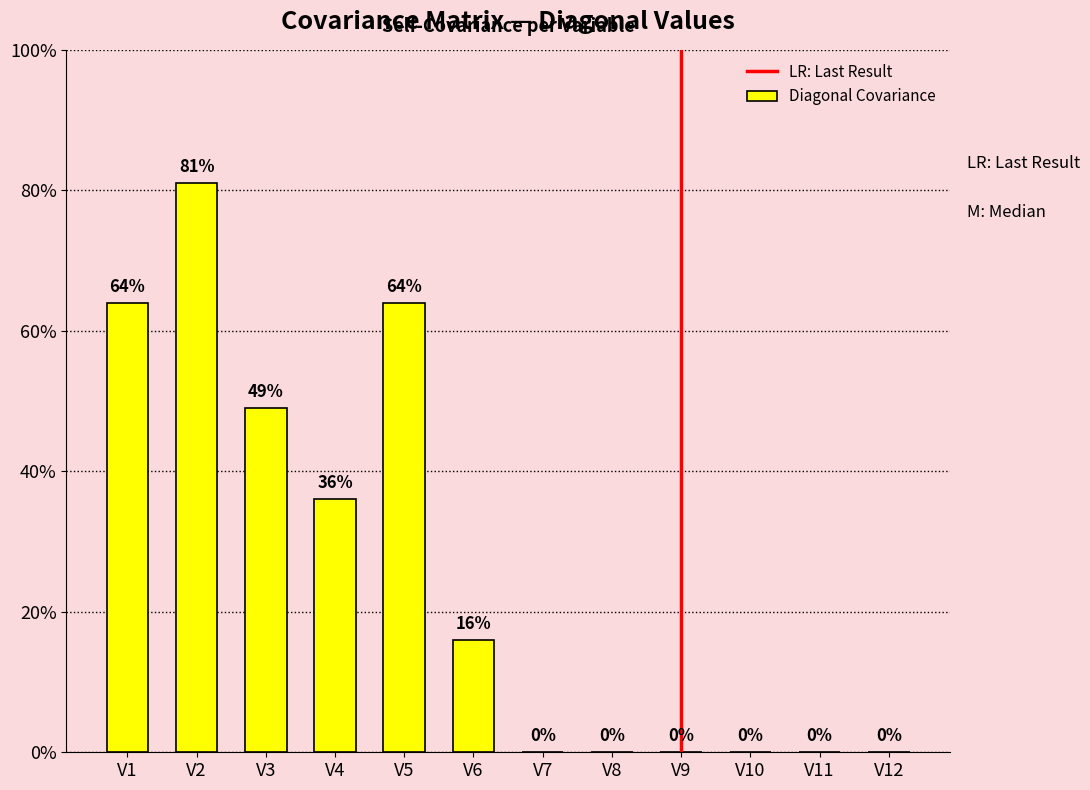

Are the bars horizontal?

No